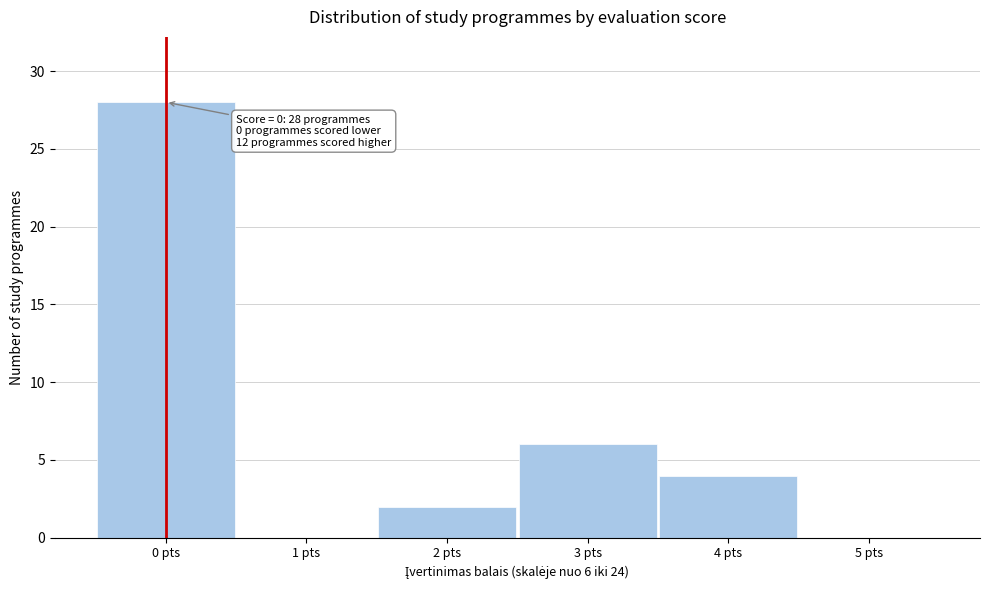

Over which range of the x-axis is the bar tallest?

-0.5 to 0.5